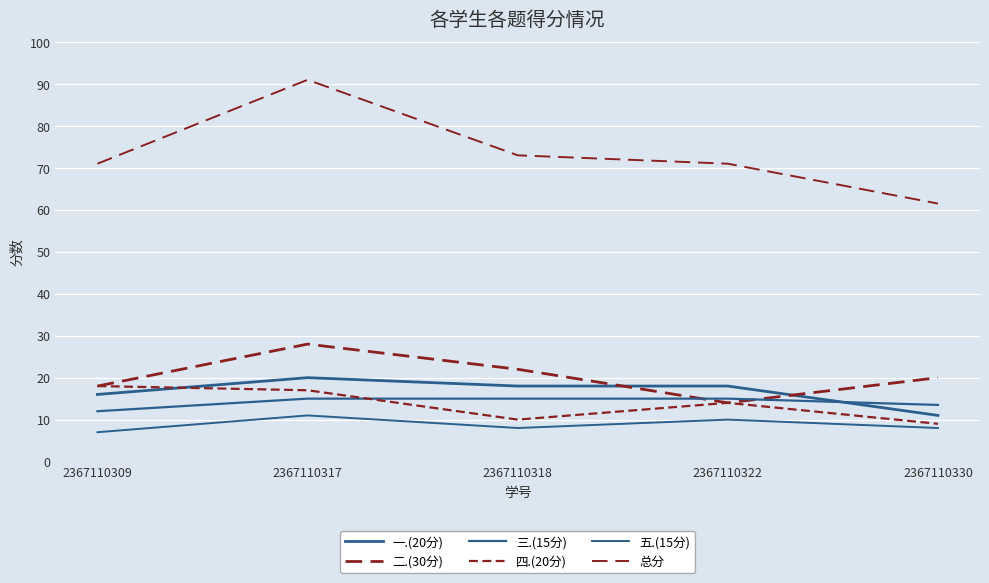

Does the chart display data point markers on the line(s)?

No